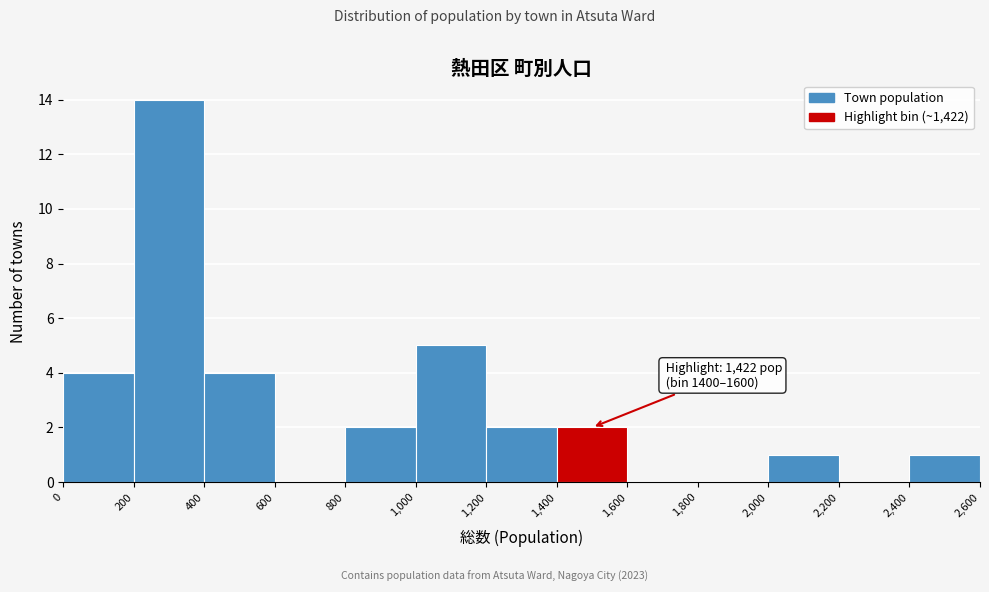

Which range on the x-axis has the tallest bar?

200 to 400